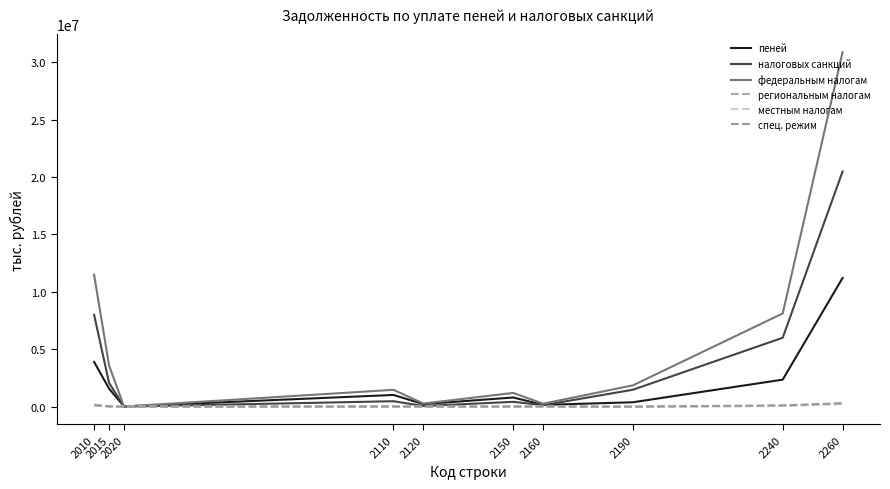

Does the chart display data point markers on the line(s)?

No